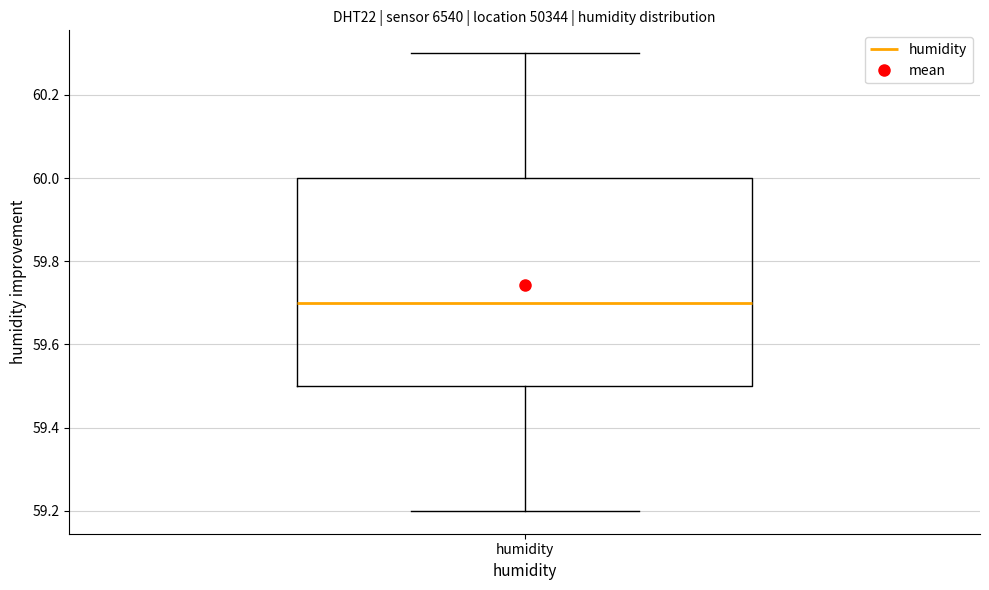

Transcribe this box plot: give where the median line is, the range the box spans, and where the two whiskers end, as read against the y-axis. The values are not printed on the chart, so give them approximately, as read against the axis.

median 59.7, box 59.5 to 60.0, whiskers 59.2 to 60.3